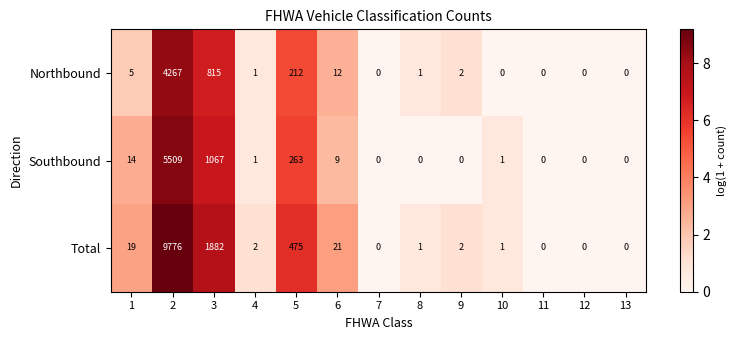

What is the difference between the highest and lowest values at 10?

1